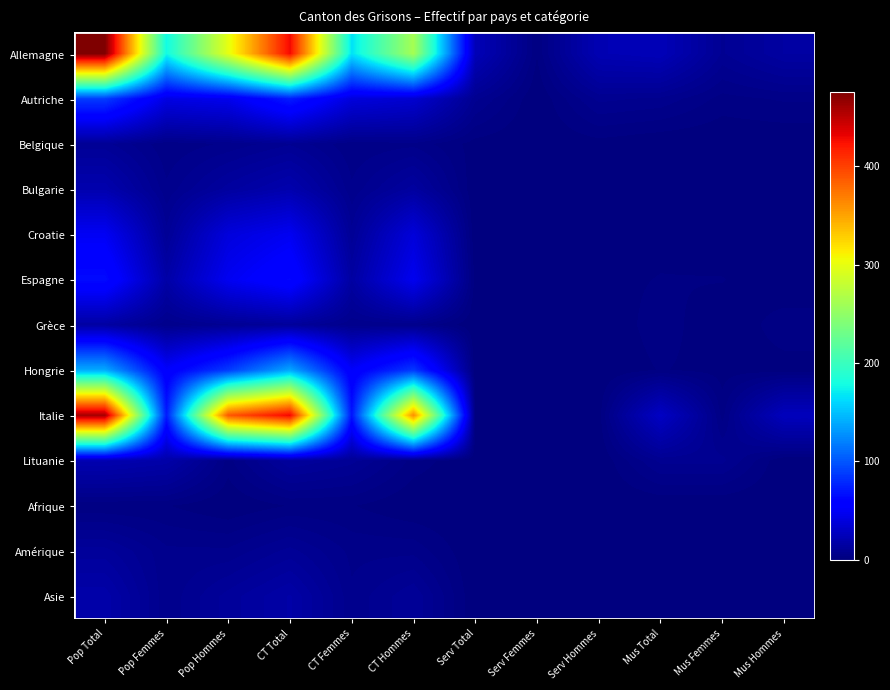

Between Mus Femmes and CT Total, which is larger?

CT Total